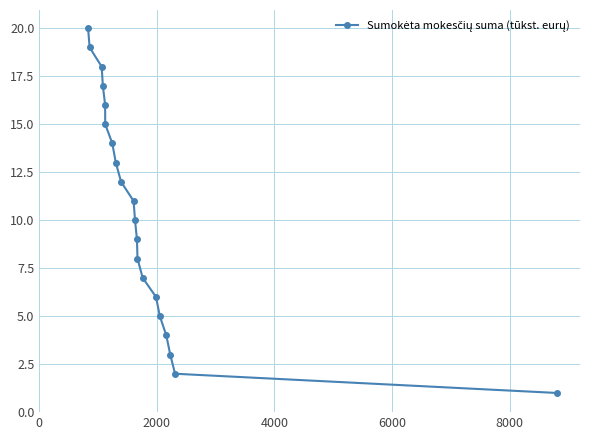

Reading left to right, list all the values displayed in this chart.

20	19	18	17	16	15	14	13	12	11	10	9	8	7	6	5	4	3	2	1